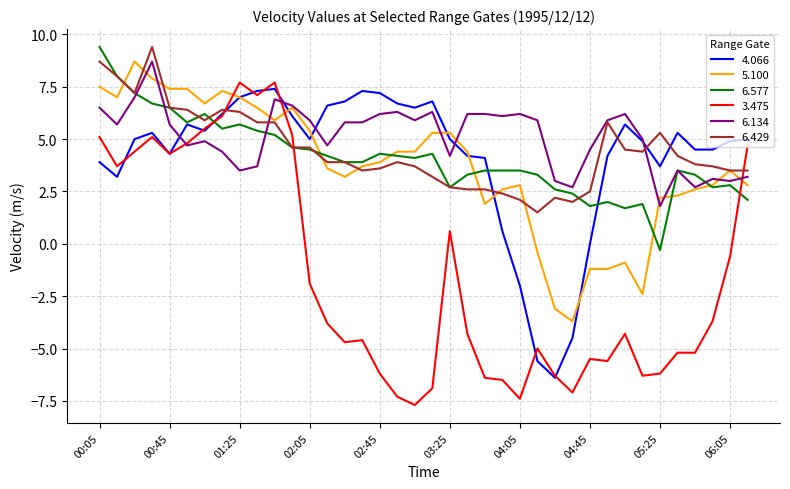

Which series has the largest total across all categories?

6.134